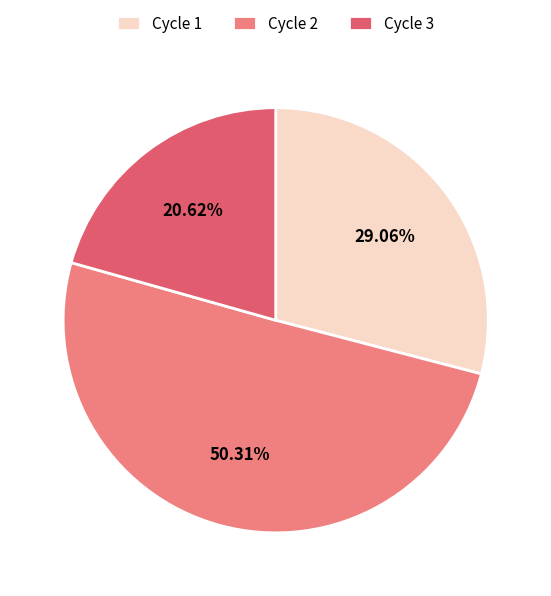

The Cycle 2 slice represents 43% of the pie. True or false?

False